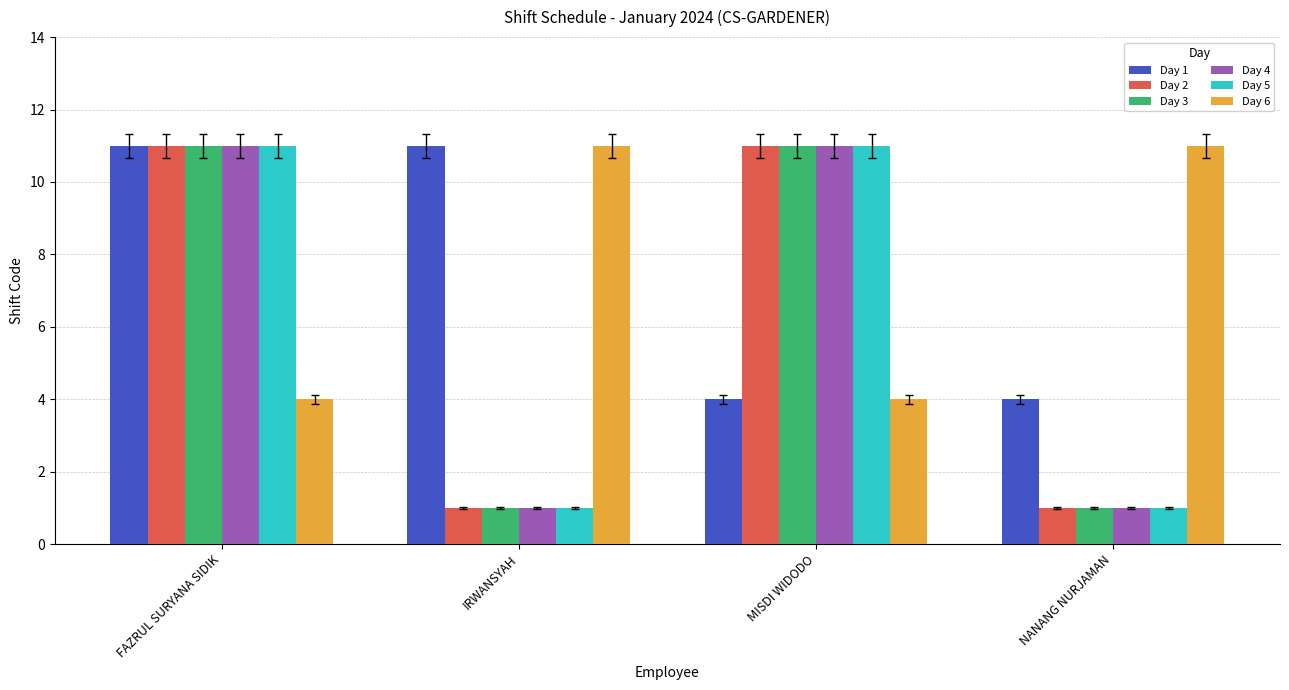

Is it true that Day 5 equals 2 at IRWANSYAH?

False